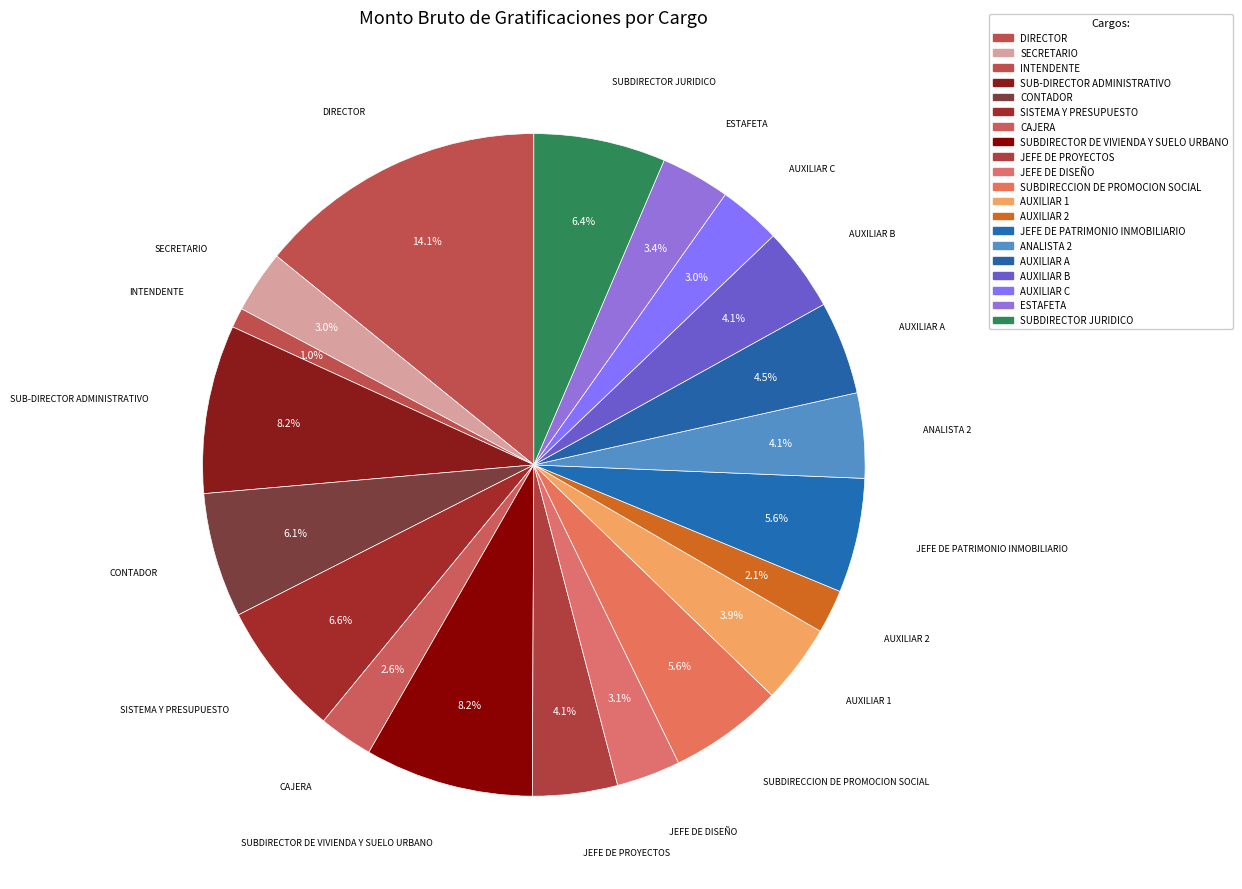

Count the number of slices in the pie.

20